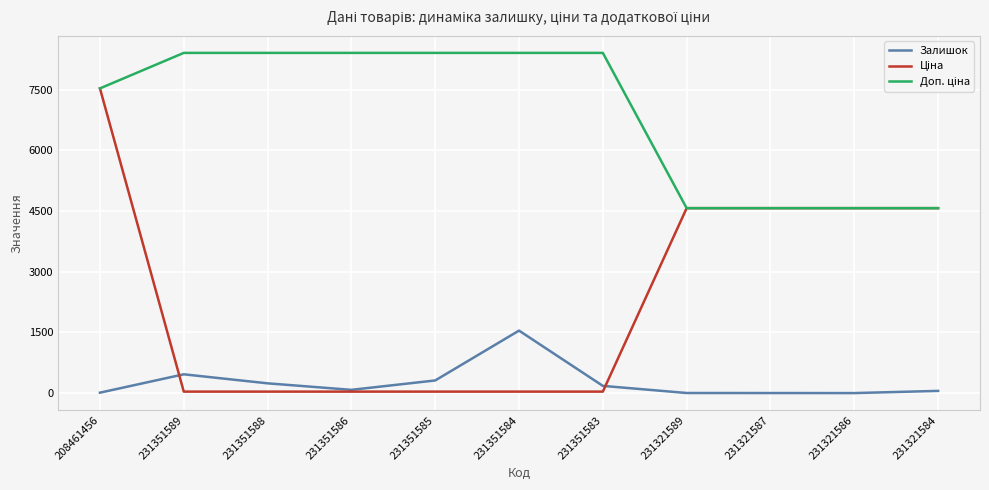

Does the chart display data point markers on the line(s)?

No